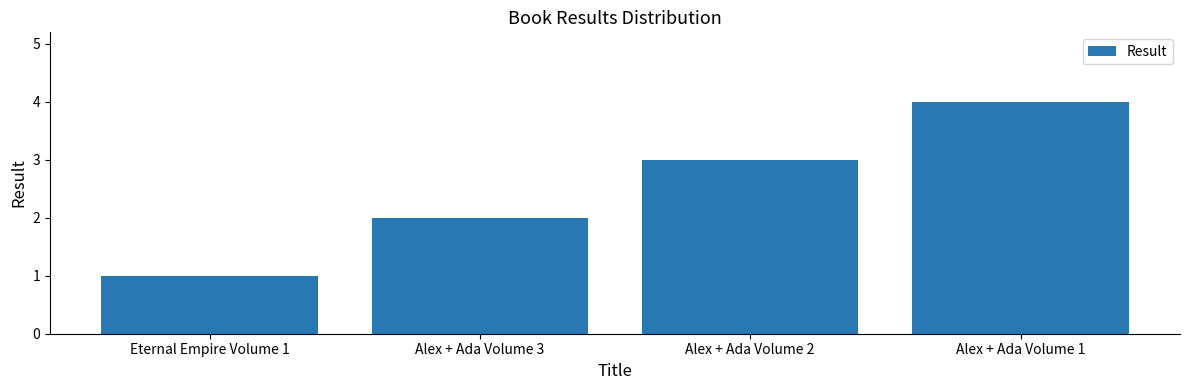

How many data points does each series have?

4